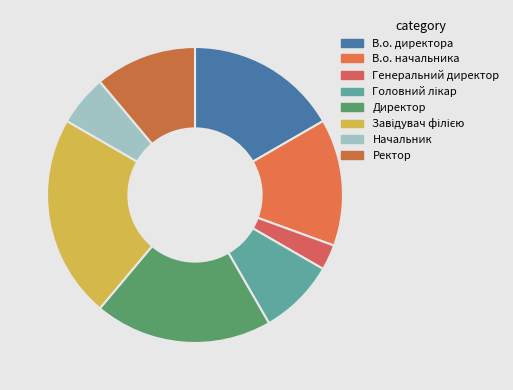

The Генеральний директор slice represents 9% of the pie. True or false?

False